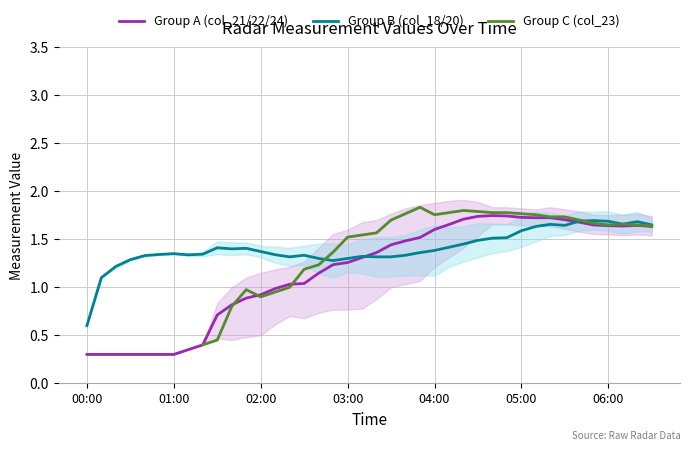

Is it true that Group A (col_21/22/24) equals 0.1 at 00:00?

False